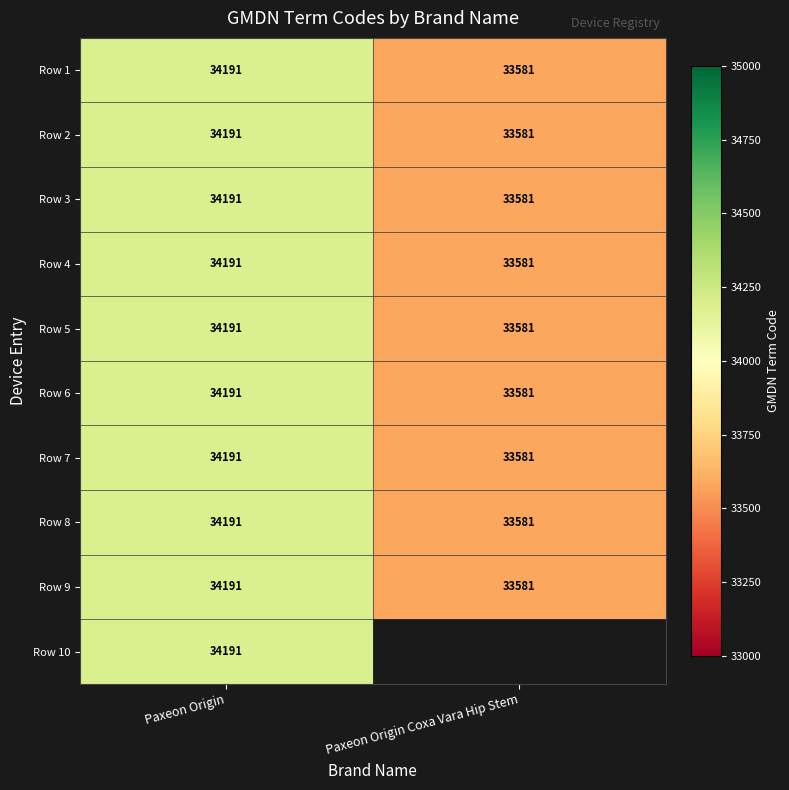

List the labels in order of Row 6 value, smallest first.

Paxeon Origin Coxa Vara Hip Stem, Paxeon Origin